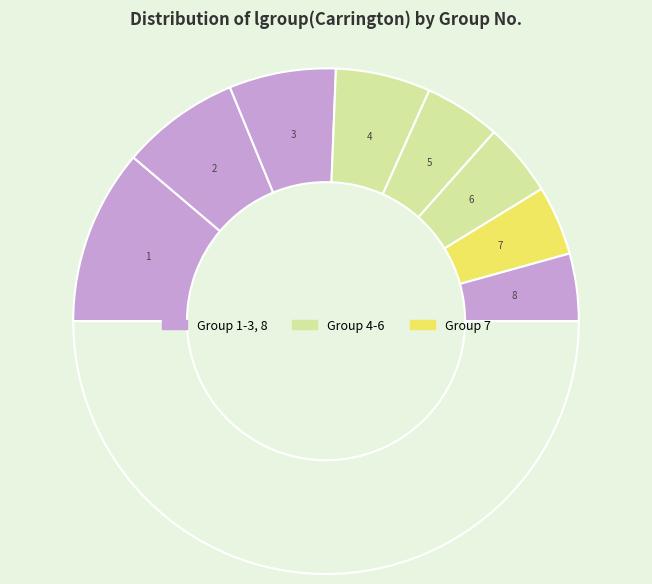

Which slice is the smallest?

8